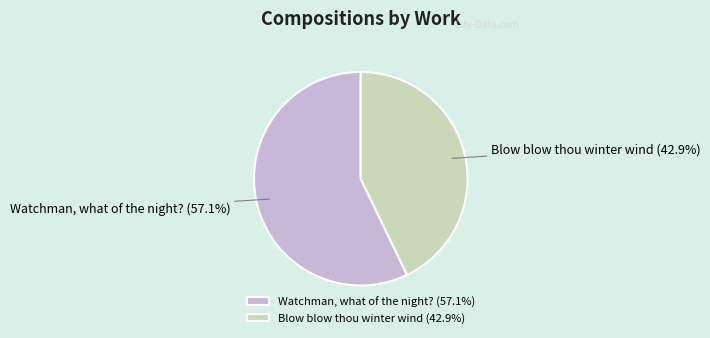

Rank the categories by value from lowest to highest.

Blow blow thou winter wind, Watchman, what of the night?